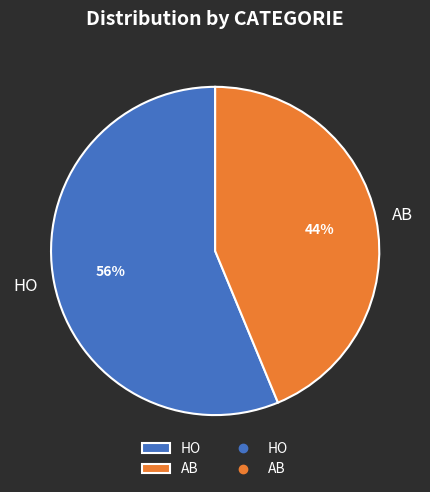

Which slice is the smallest?

AB